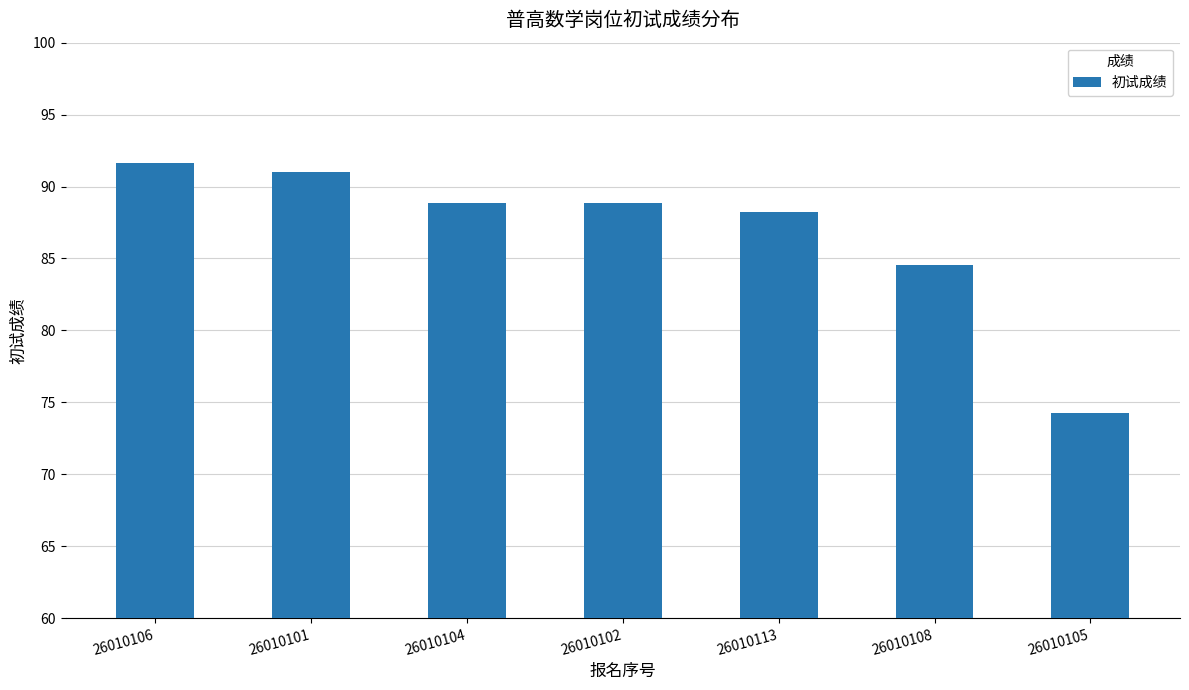

Is it true that the value at 26010106 is 161.7?

False